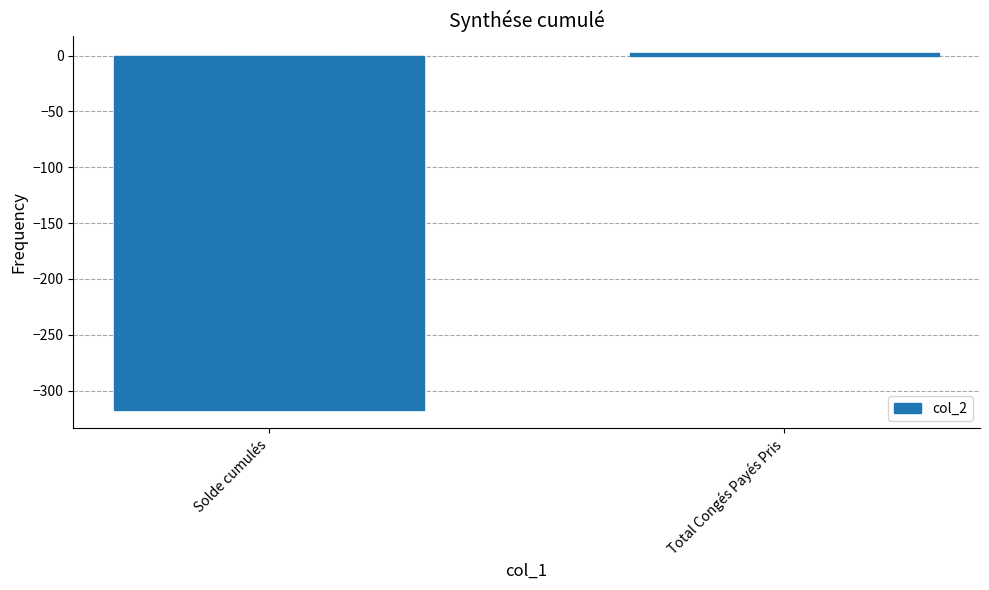

Rank the categories by value from lowest to highest.

Solde cumulés, Total Congés Payés Pris